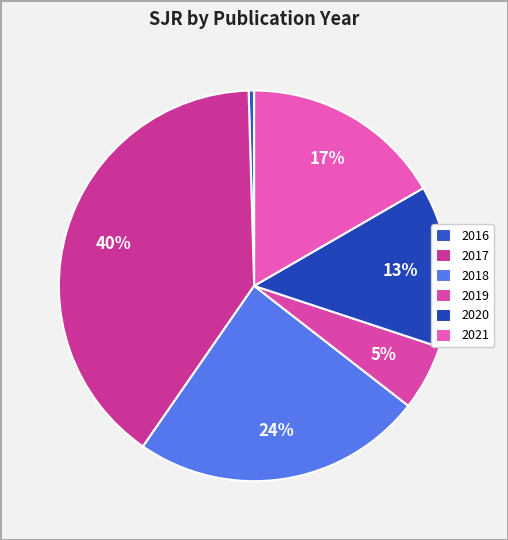

Between 2017 and 2020, which is larger?

2017